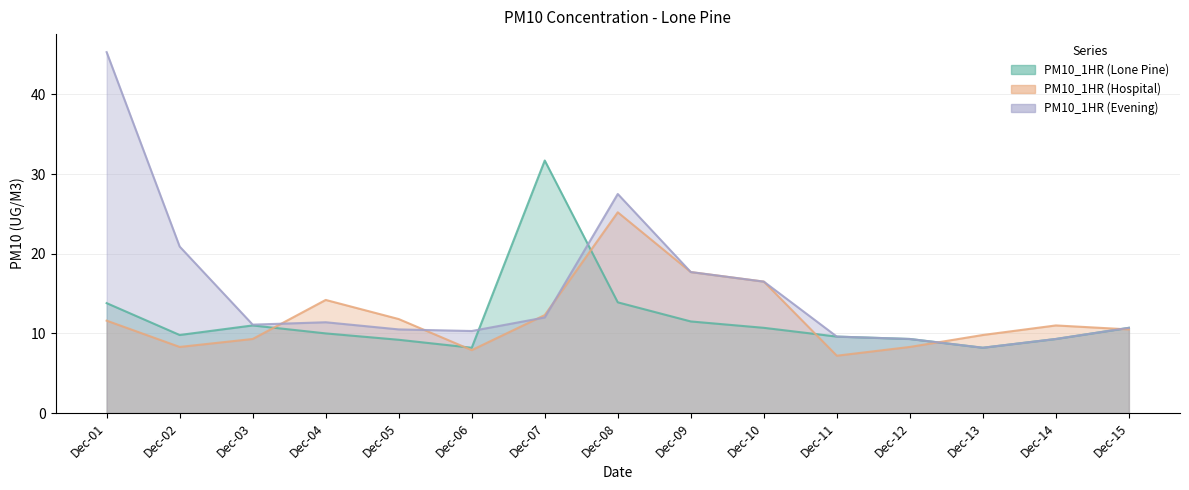

How many data points in PM10_1HR (Evening) are above 11?

8